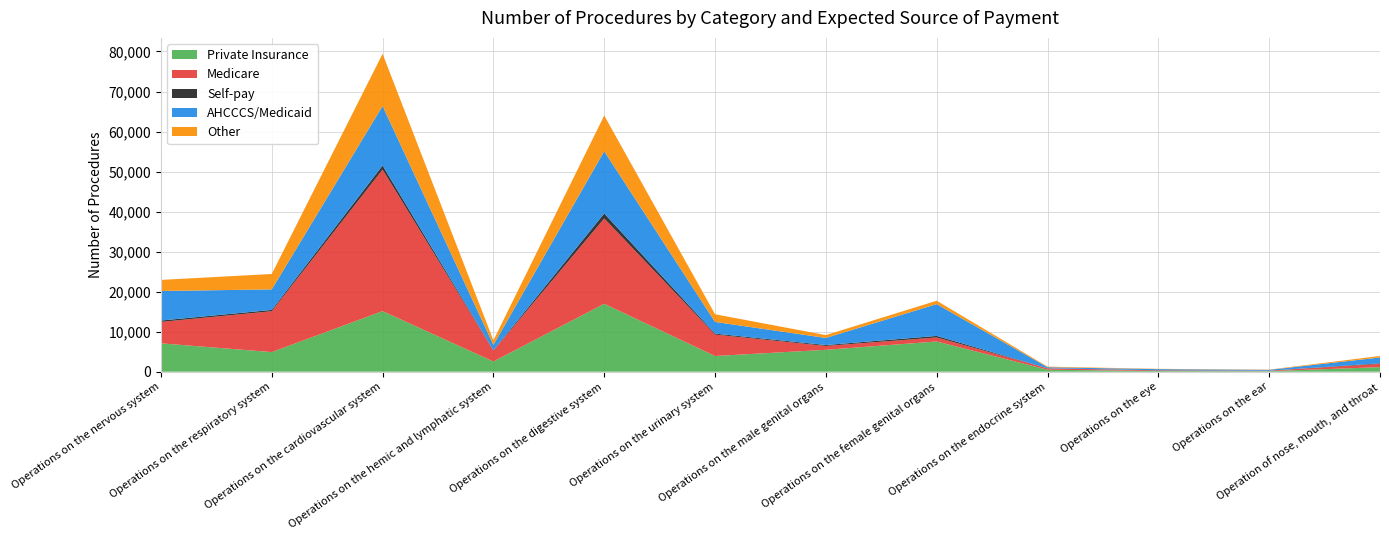

Reading left to right, list all the values displayed in this chart.

Private Insurance: Operations on the nervous system=7091	Operations on the respiratory system=4902	Operations on the cardiovascular system=15137	Operations on the hemic and lymphatic system=2552	Operations on the digestive system=16970	Operations on the urinary system=3924	Operations on the male genital organs=5471	Operations on the female genital organs=7550	Operations on the endocrine system=500	Operations on the eye=167	Operations on the ear=133	Operation of nose, mouth, and throat=1142
Medicare: Operations on the nervous system=5345	Operations on the respiratory system=10205	Operations on the cardiovascular system=35359	Operations on the hemic and lymphatic system=2726	Operations on the digestive system=21317	Operations on the urinary system=5353	Operations on the male genital organs=966	Operations on the female genital organs=1004	Operations on the endocrine system=340	Operations on the eye=155	Operations on the ear=109	Operation of nose, mouth, and throat=811
Self-pay: Operations on the nervous system=351	Operations on the respiratory system=329	Operations on the cardiovascular system=1019	Operations on the hemic and lymphatic system=65	Operations on the digestive system=1250	Operations on the urinary system=238	Operations on the male genital organs=225	Operations on the female genital organs=389	Operations on the endocrine system=18	Operations on the eye=34	Operations on the ear=12	Operation of nose, mouth, and throat=141
AHCCCS/Medicaid: Operations on the nervous system=7375	Operations on the respiratory system=5130	Operations on the cardiovascular system=14867	Operations on the hemic and lymphatic system=1342	Operations on the digestive system=15539	Operations on the urinary system=2922	Operations on the male genital organs=1773	Operations on the female genital organs=7949	Operations on the endocrine system=264	Operations on the eye=284	Operations on the ear=209	Operation of nose, mouth, and throat=1456
Other: Operations on the nervous system=2768	Operations on the respiratory system=3844	Operations on the cardiovascular system=13040	Operations on the hemic and lymphatic system=1139	Operations on the digestive system=8925	Operations on the urinary system=1914	Operations on the male genital organs=707	Operations on the female genital organs=838	Operations on the endocrine system=144	Operations on the eye=76	Operations on the ear=60	Operation of nose, mouth, and throat=380